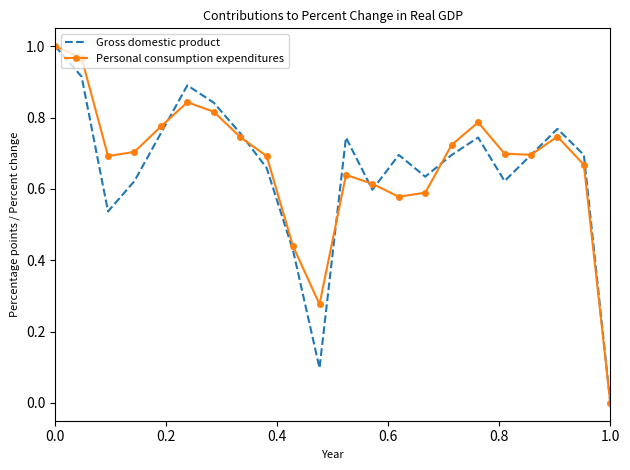

Reading right to left, extract all data points from this chart.

Gross domestic product: 0.0	0.7	0.8	0.7	0.6	0.7	0.7	0.6	0.7	0.6	0.7	0.1	0.4	0.7	0.8	0.8	0.9	0.8	0.6	0.5	0.9	1.0
Personal consumption expenditures: 0.0	0.7	0.7	0.7	0.7	0.8	0.7	0.6	0.6	0.6	0.6	0.3	0.4	0.7	0.7	0.8	0.8	0.8	0.7	0.7	1.0	1.0